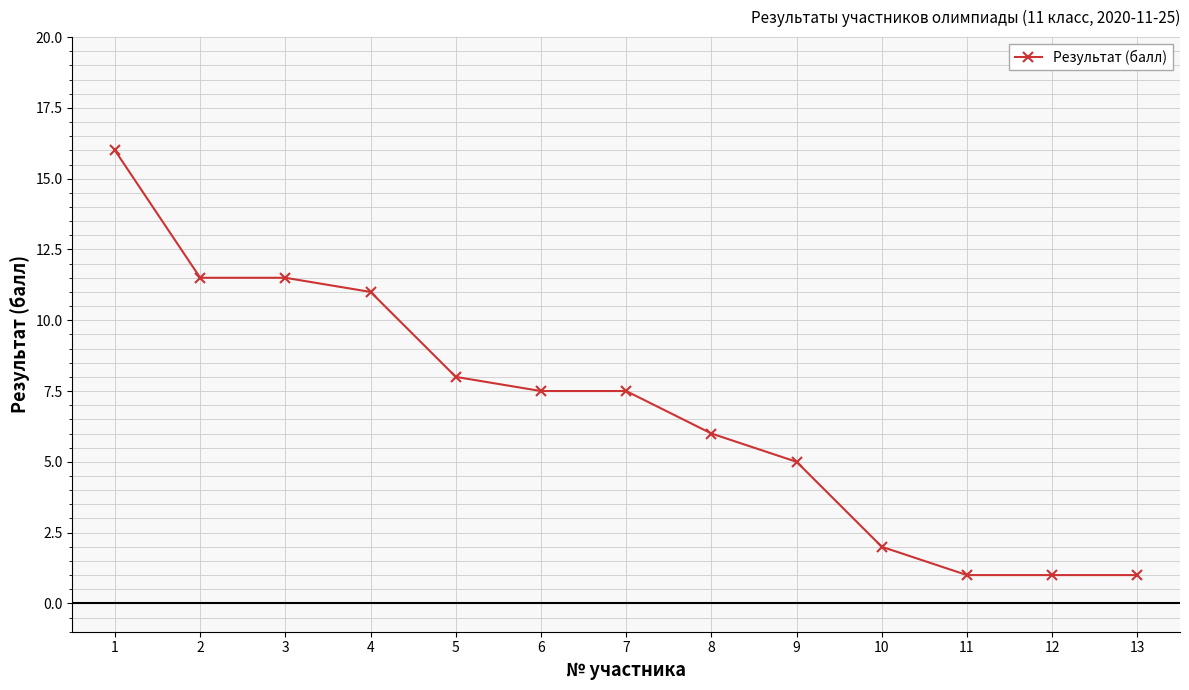

Reading left to right, extract all data points from this chart.

1=16.0	2=11.5	3=11.5	4=11.0	5=8.0	6=7.5	7=7.5	8=6.0	9=5.0	10=2.0	11=1.0	12=1.0	13=1.0